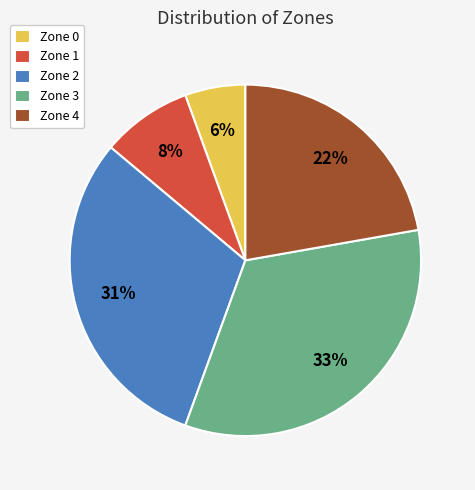

Does Zone 1 account for over 50% of the chart?

No